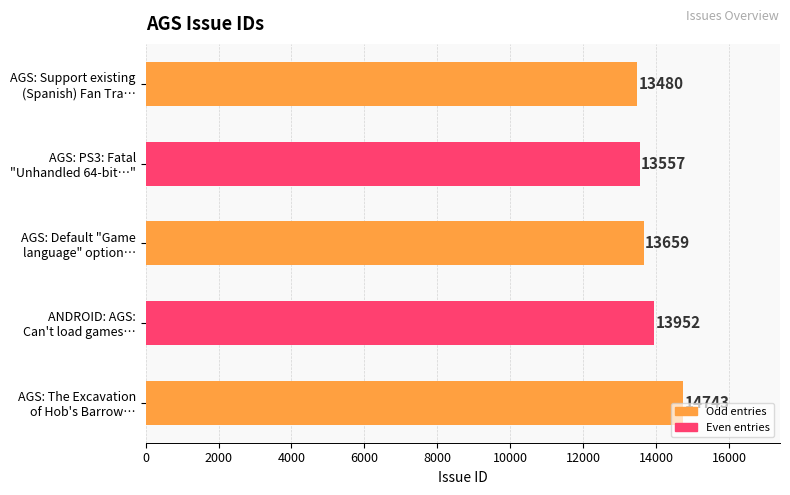

List the labels in order of value, smallest first.

AGS: Support existing
(Spanish) Fan Tra…, AGS: PS3: Fatal
"Unhandled 64-bit…", AGS: Default "Game
language" option…, ANDROID: AGS:
Can't load games…, AGS: The Excavation
of Hob's Barrow…